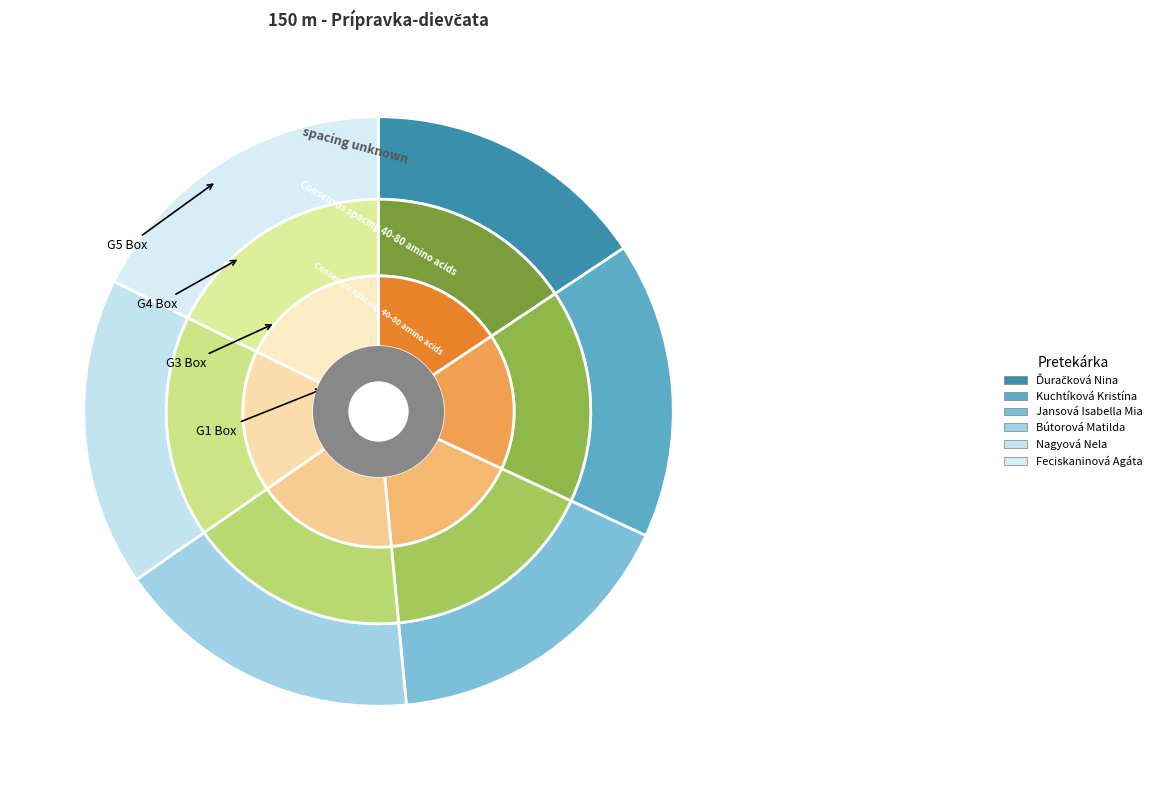

To the nearest percent, what is the combined percentage of Kuchtíková Kristína and Bútorová Matilda?

33%